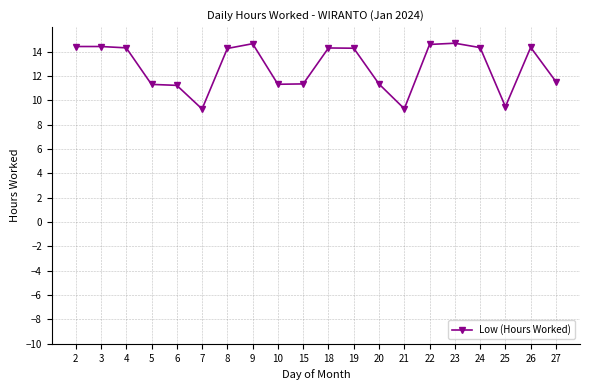

How many data points does each series have?

20